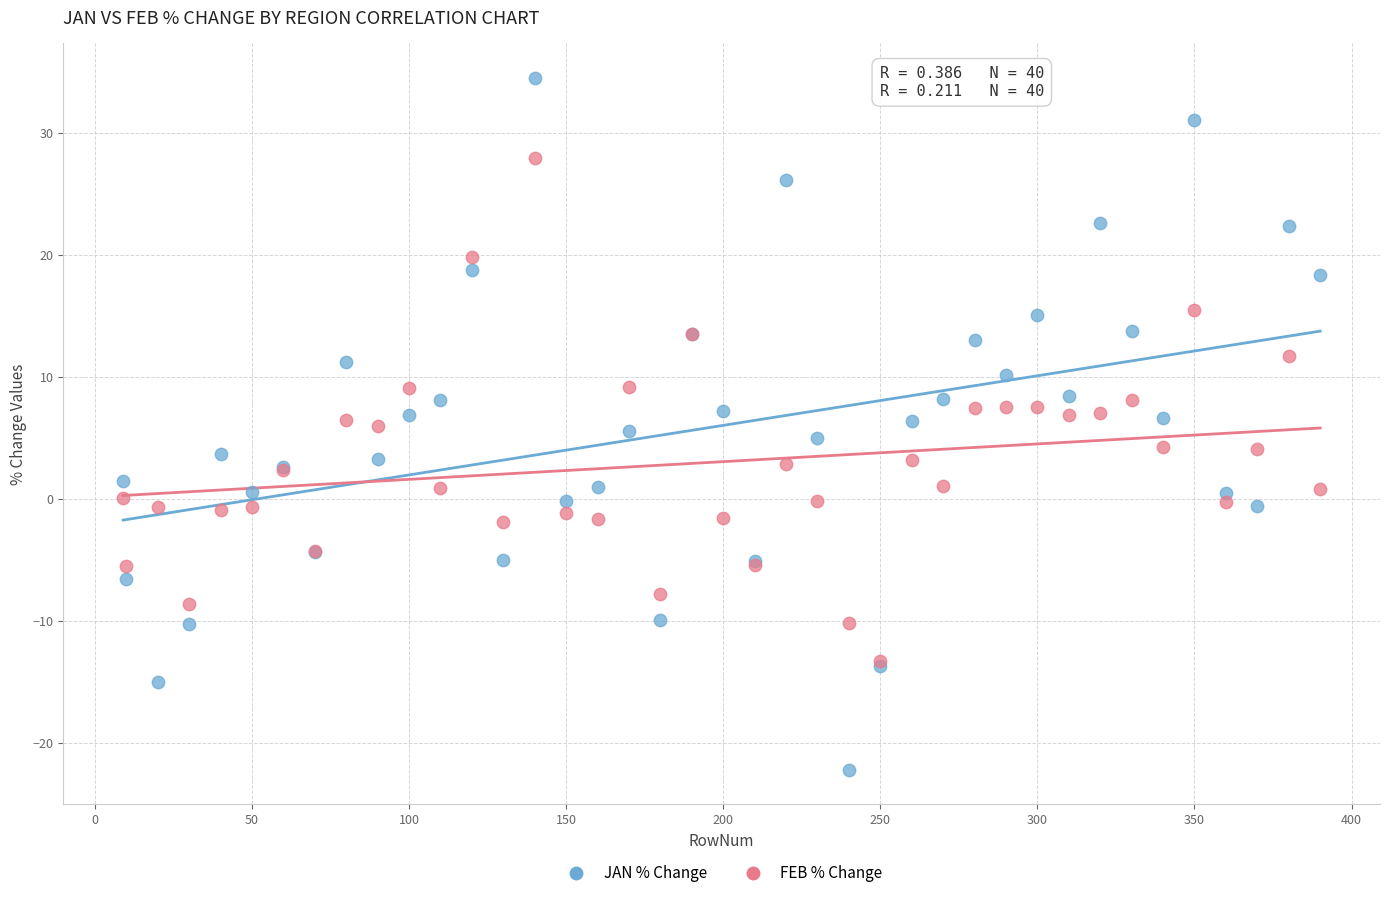

Which series has the largest Y range (max minus min)?

JAN % Change